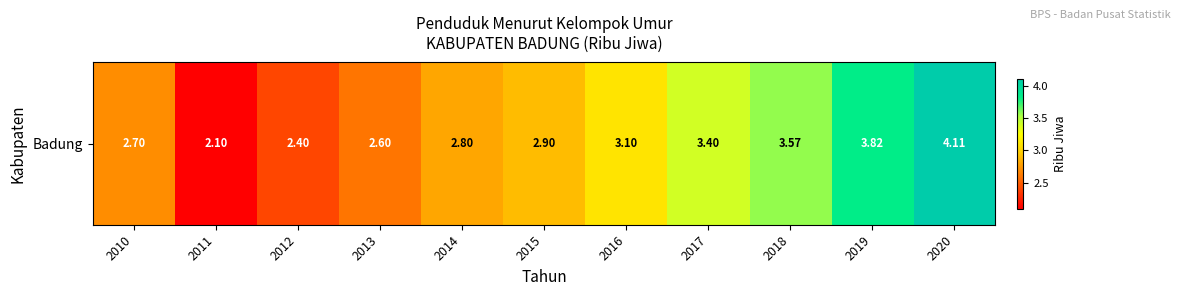

At which category does the chart reach its peak across all series?

2020